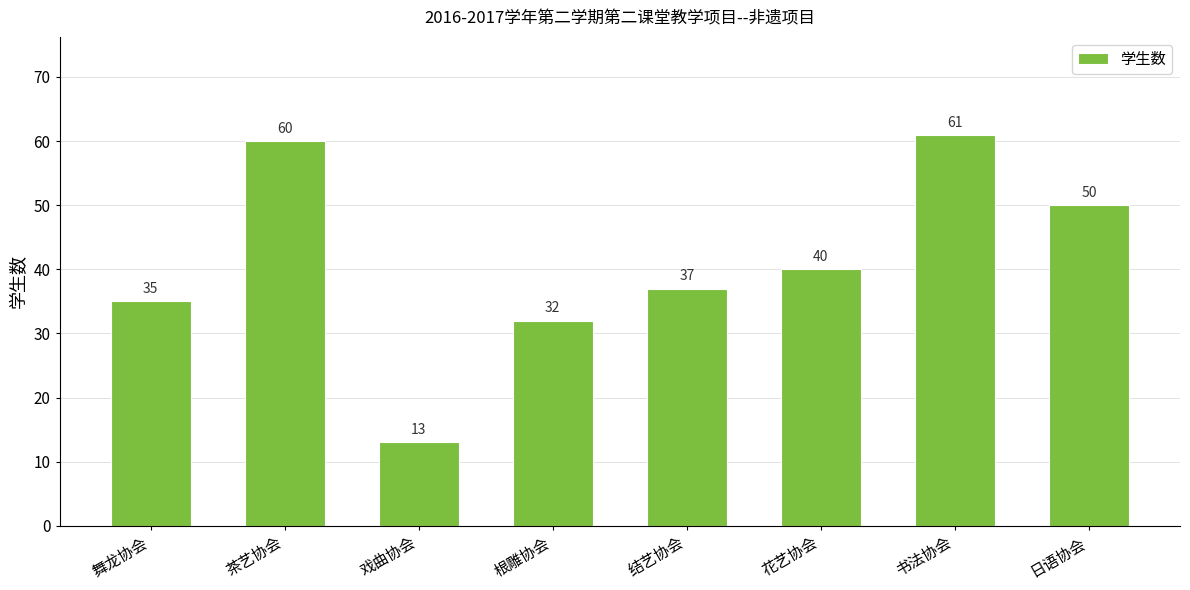

The chart shows a value of 103 at 书法协会. True or false?

False